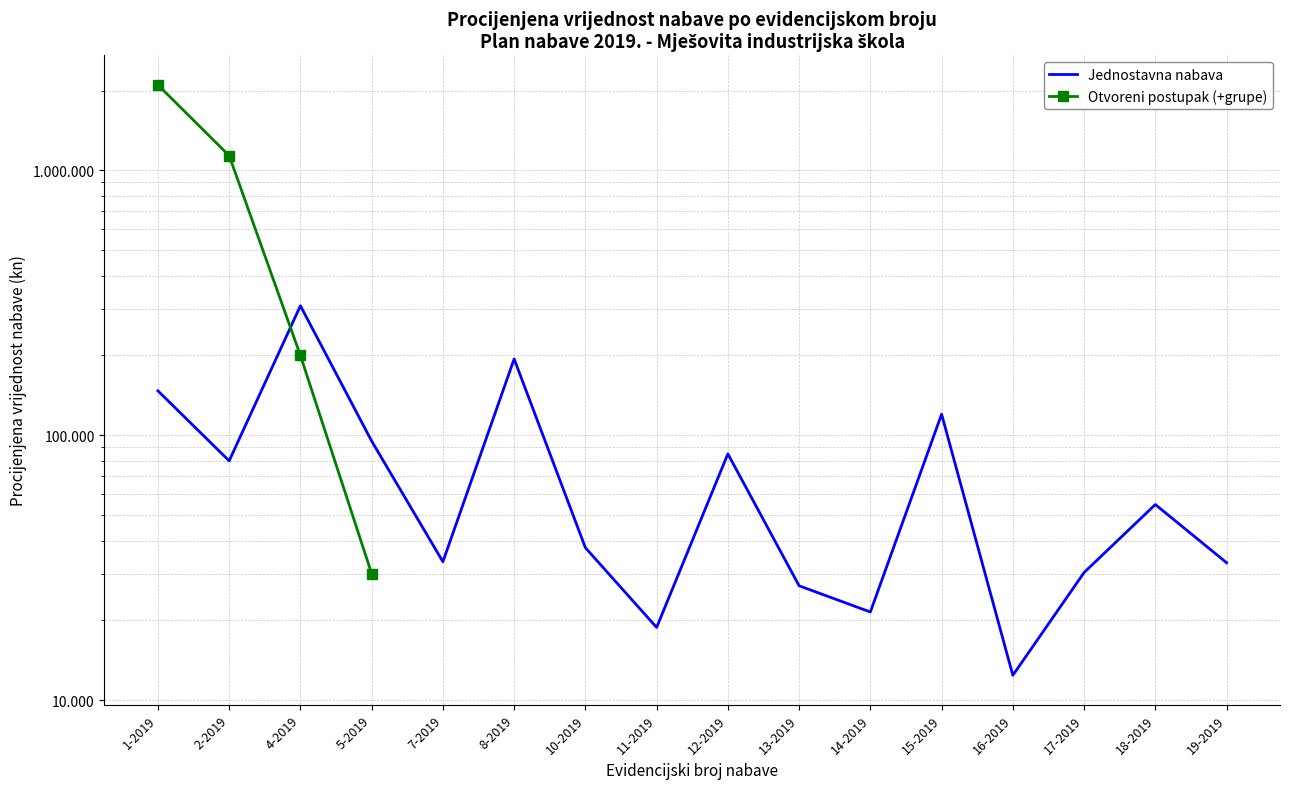

What is the difference between the values at 2-2019 and 4-2019?

228000